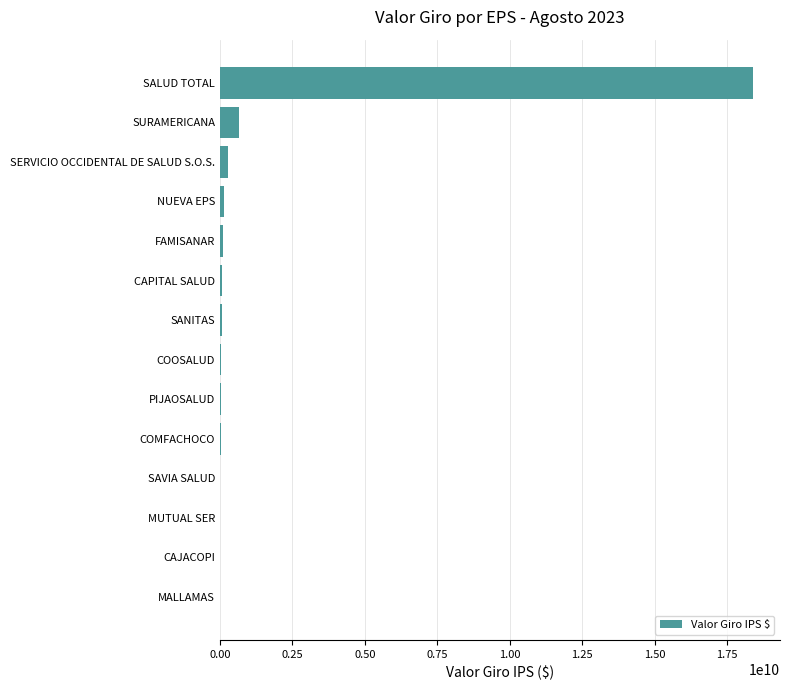

Which has a higher value, FAMISANAR or SURAMERICANA?

SURAMERICANA